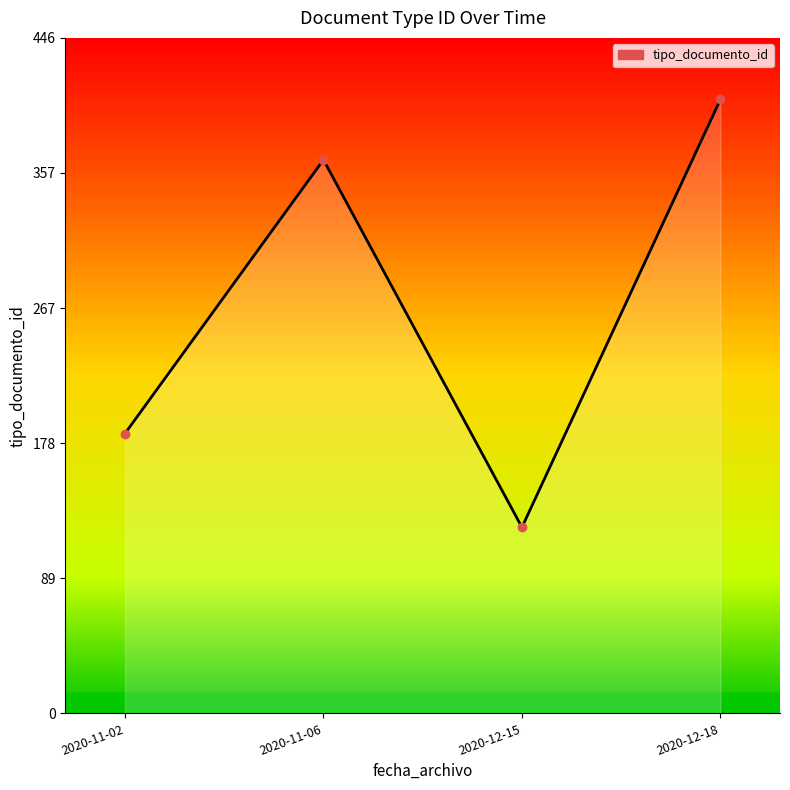

Does the chart have visible grid lines?

No